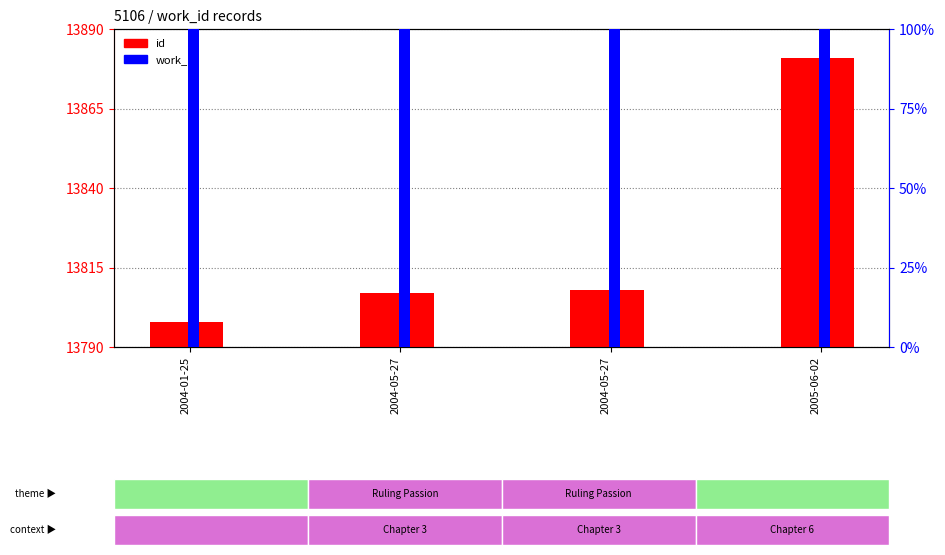

At which label does id reach its minimum?

2004-01-25